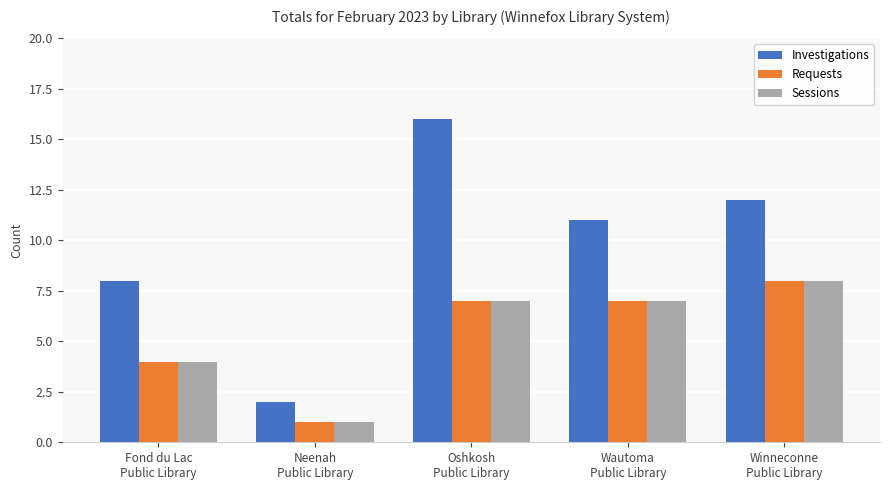

At which category is the sum across all series the highest?

Oshkosh
Public Library